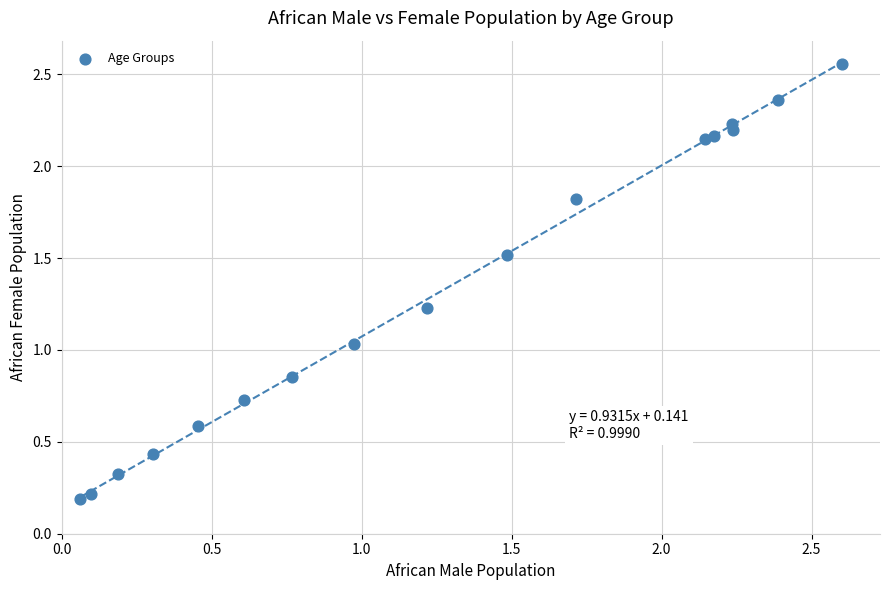

What is the range of X values (max minus min)?

2.5